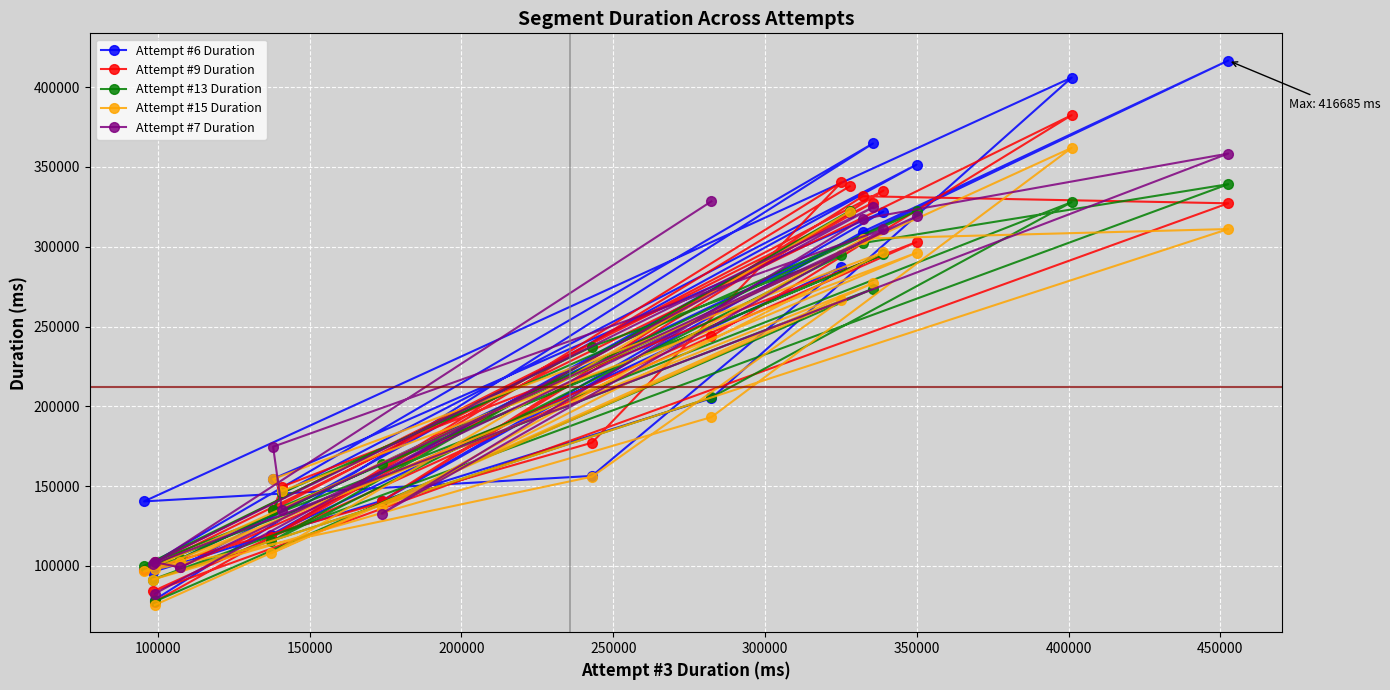

What is the difference between the second highest and minimum values?

305574